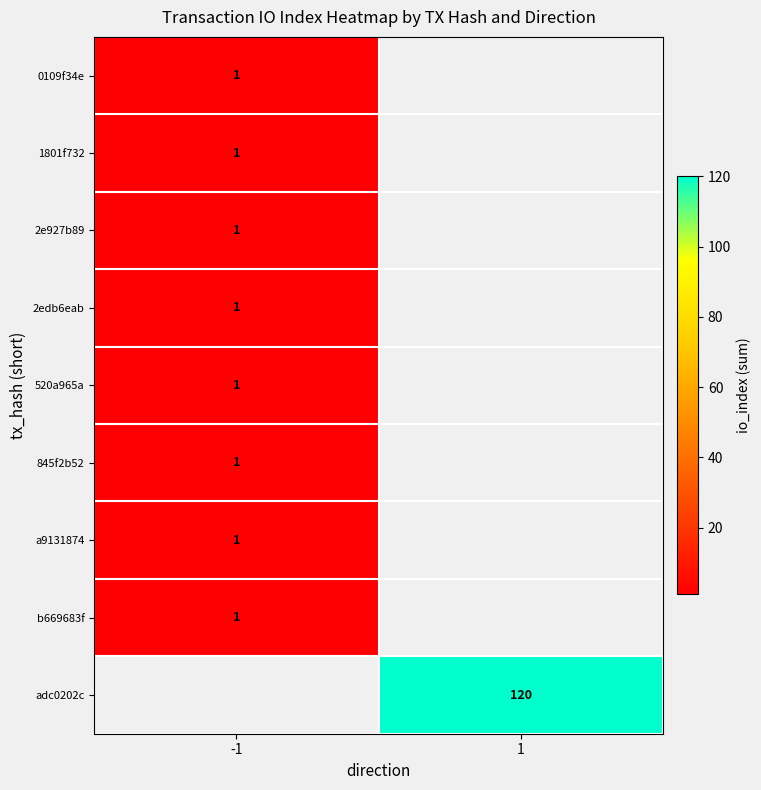

Is it true that 2edb6eab equals 1.0 at -1?

True